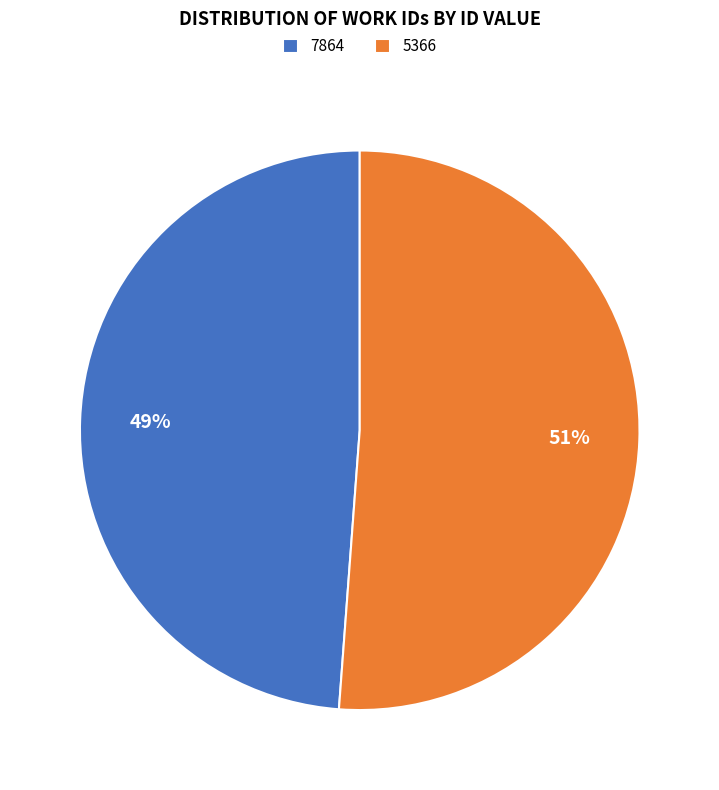

Do 7864 and 5366 together represent more than half of the pie?

Yes